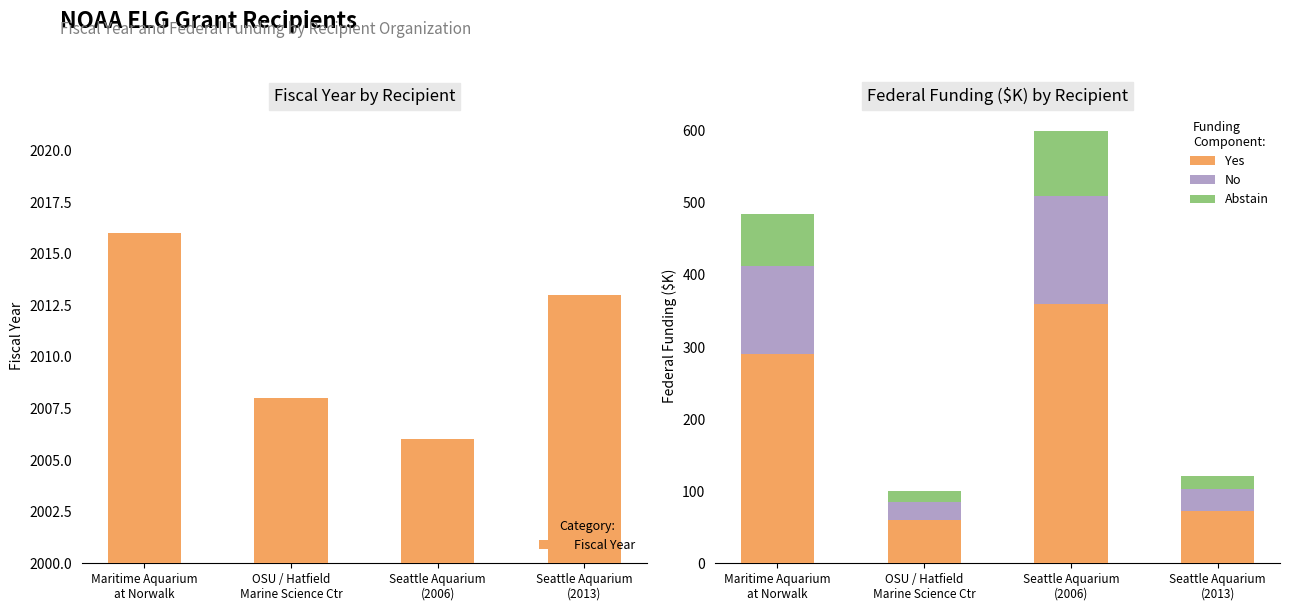

Rank the categories by Fiscal Year value from lowest to highest.

Seattle Aquarium
(2006), OSU / Hatfield
Marine Science Ctr, Seattle Aquarium
(2013), Maritime Aquarium
at Norwalk